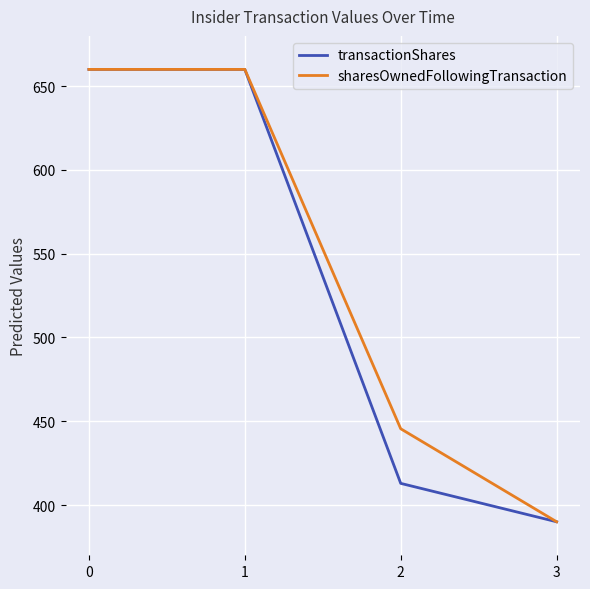

How many values in the transactionShares series are below 660?

2